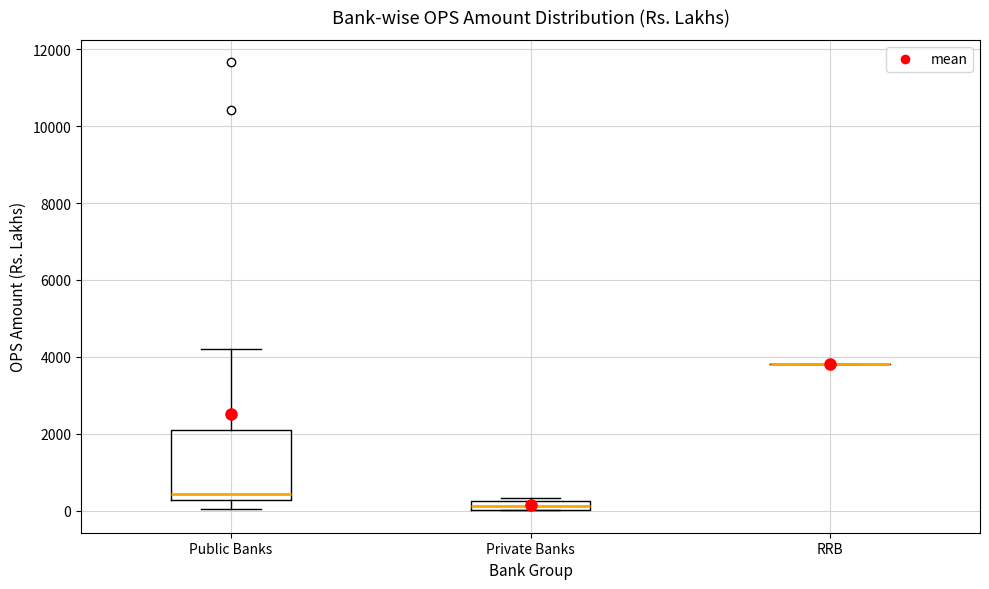

Comparing the boxes themselves (not the whiskers), which one is the tallest?

Public Banks